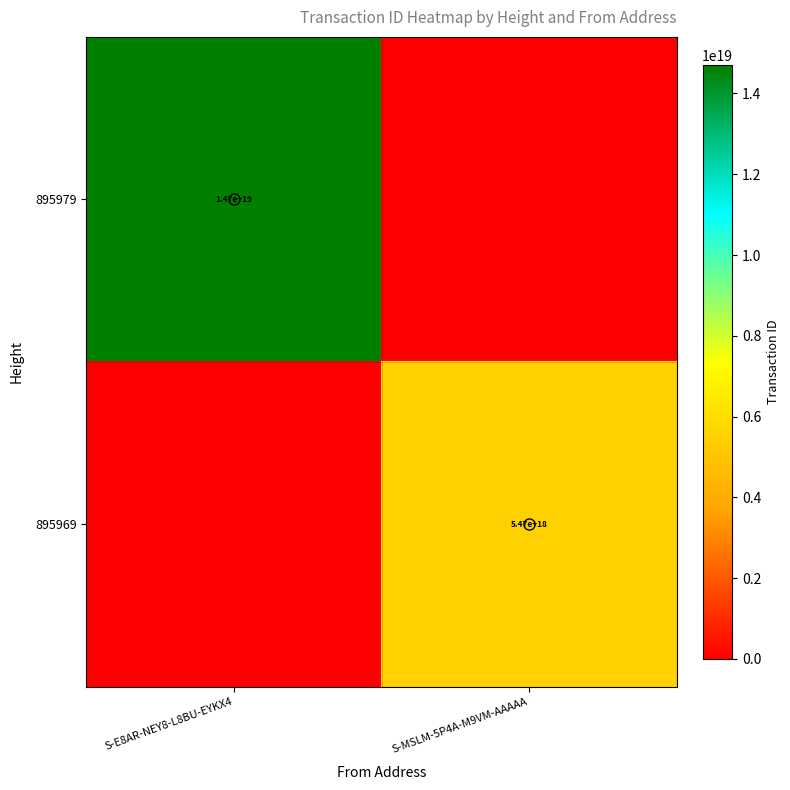

Which series changed the most between S-E8AR-NEY8-L8BU-EYKX4 and S-MSLM-5P4A-M9VM-AAAAA?

895979